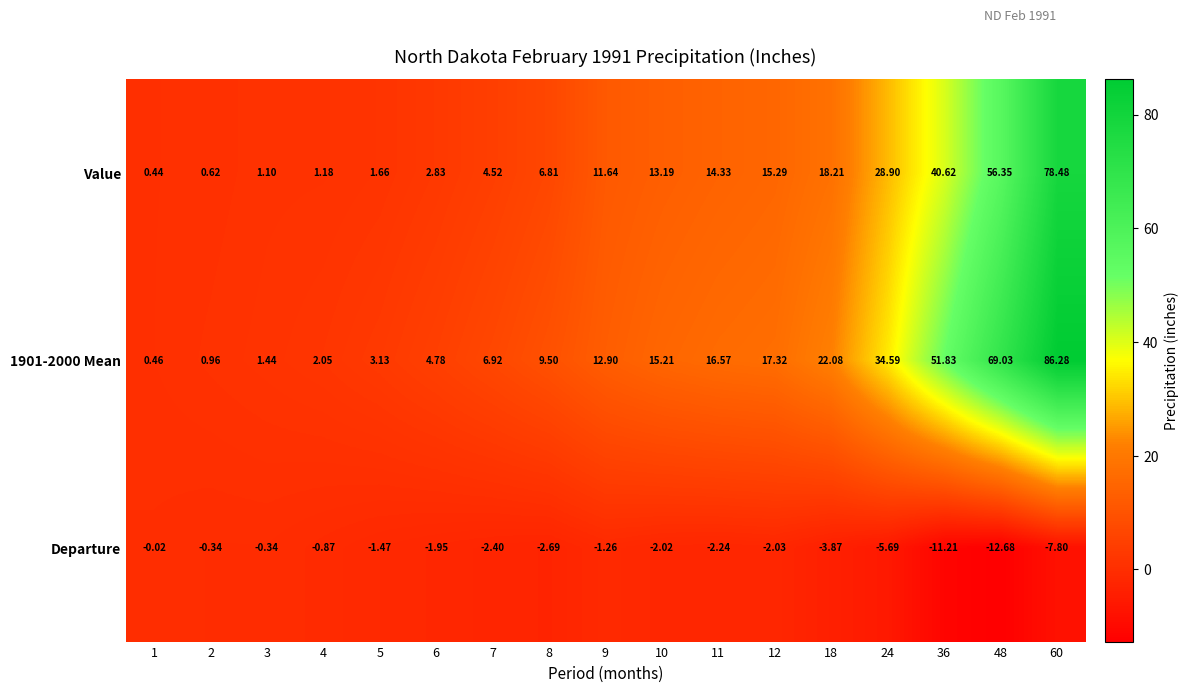

At 48, list the series in order from largest to smallest.

1901-2000 Mean, Value, Departure